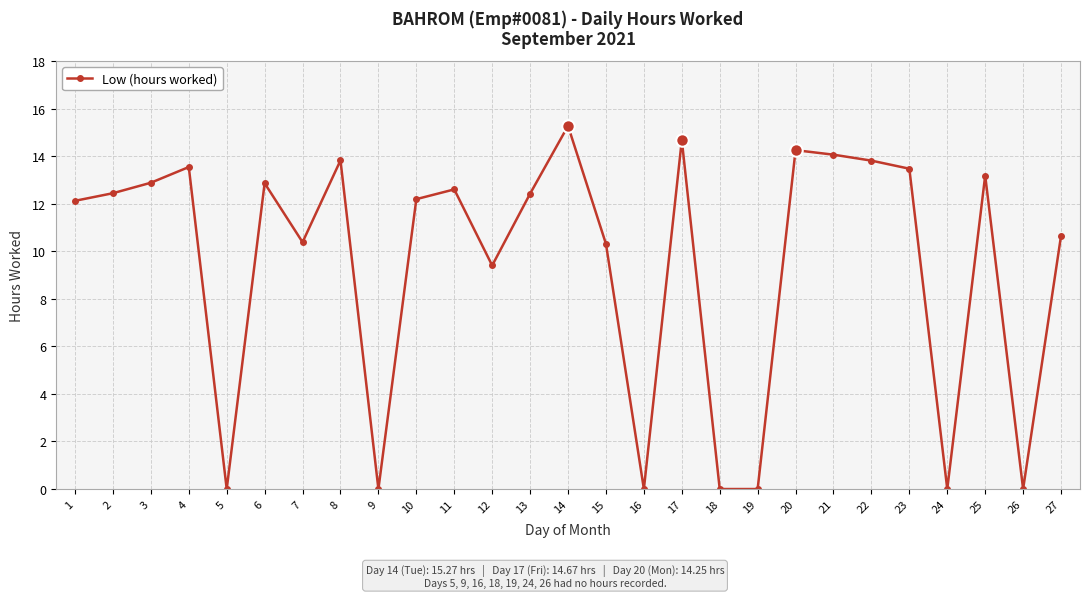

Is it true that the value at 25 is 23.4?

False